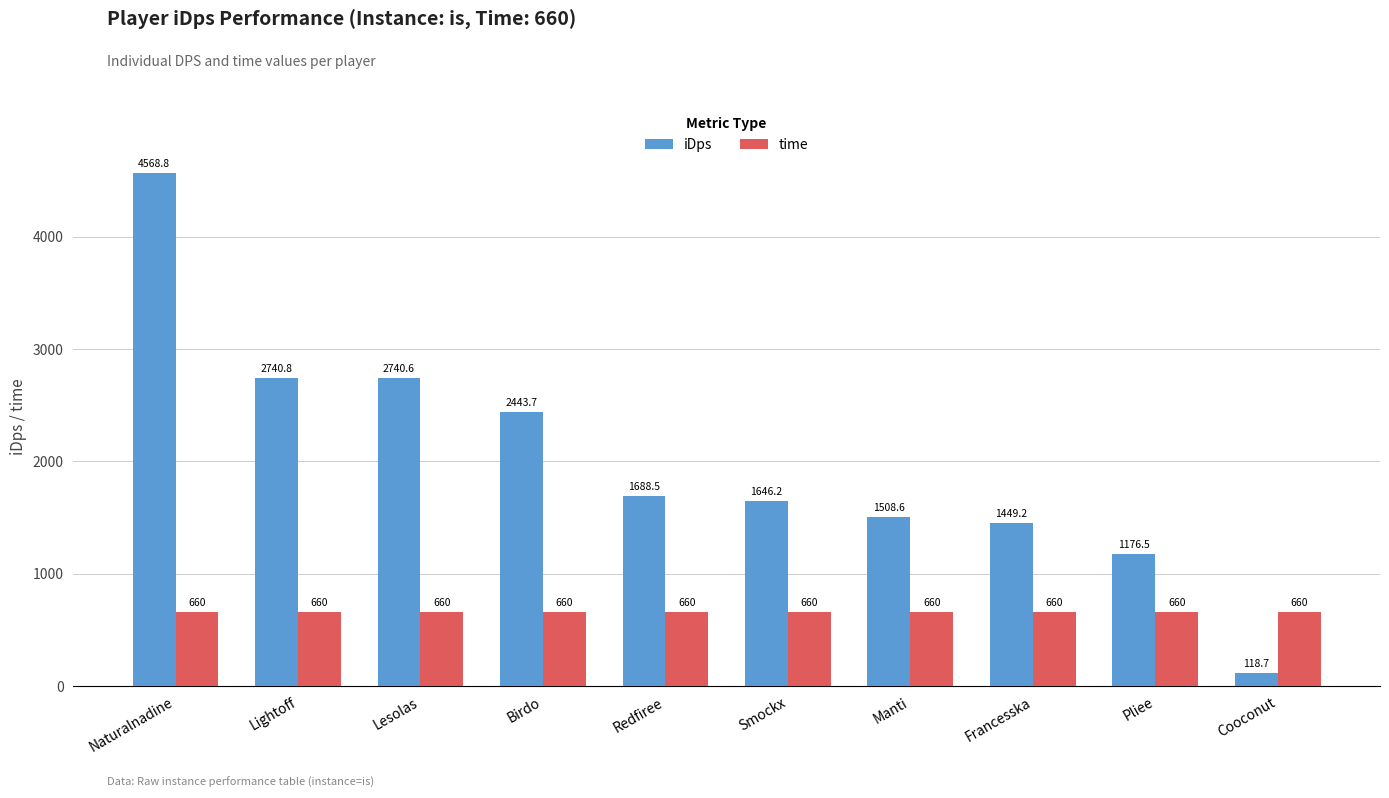

Reading left to right, extract all data points from this chart.

iDps: Naturalnadine=4568.8	Lightoff=2740.8	Lesolas=2740.6	Birdo=2443.7	Redfiree=1688.5	Smockx=1646.2	Manti=1508.6	Francesska=1449.2	Pliee=1176.5	Cooconut=118.7
time: Naturalnadine=660.0	Lightoff=660.0	Lesolas=660.0	Birdo=660.0	Redfiree=660.0	Smockx=660.0	Manti=660.0	Francesska=660.0	Pliee=660.0	Cooconut=660.0